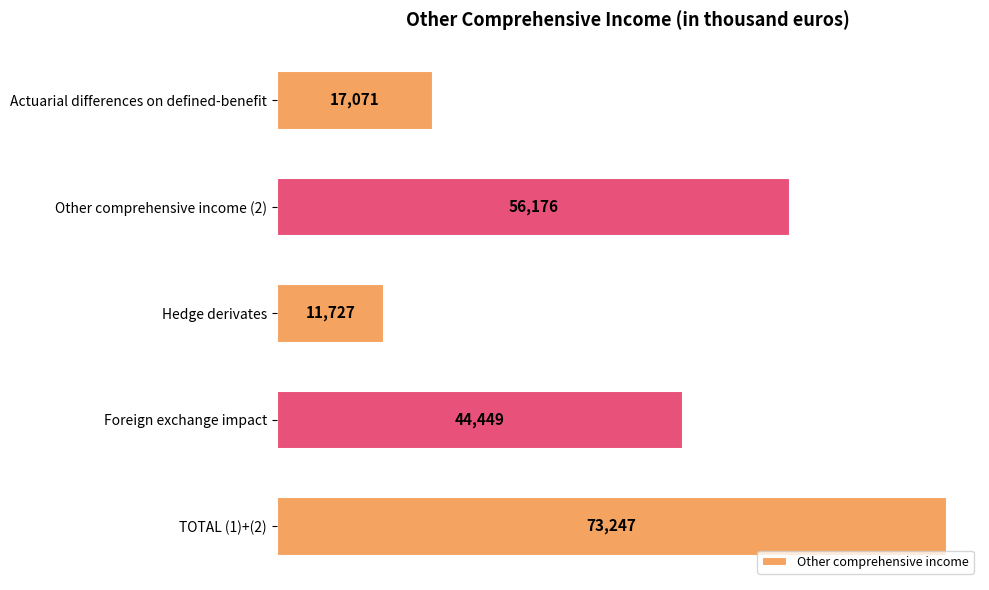

Which category has the lowest value across all series?

Hedge derivates